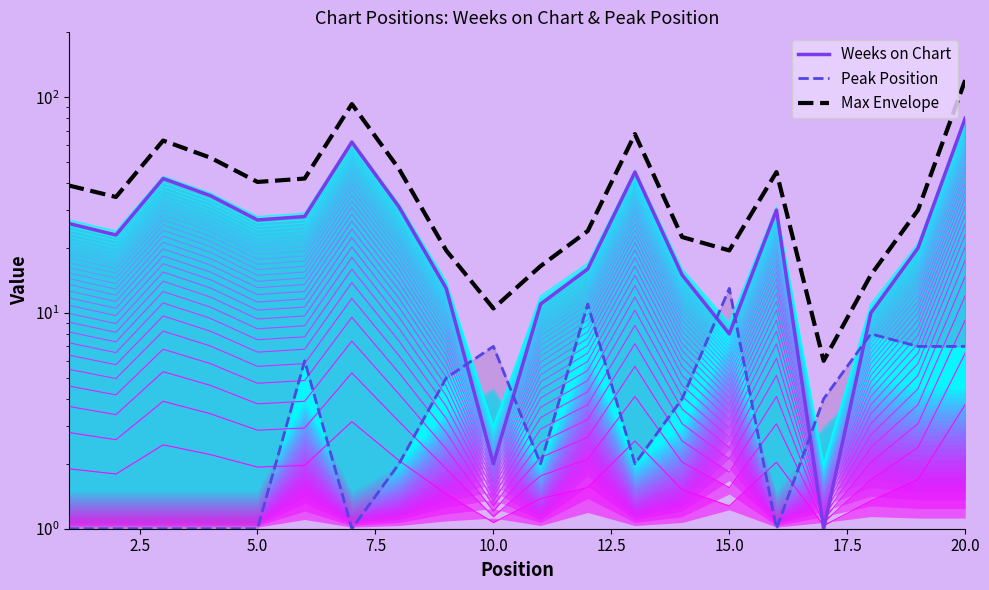

Which series has the largest total across all categories?

Max Envelope